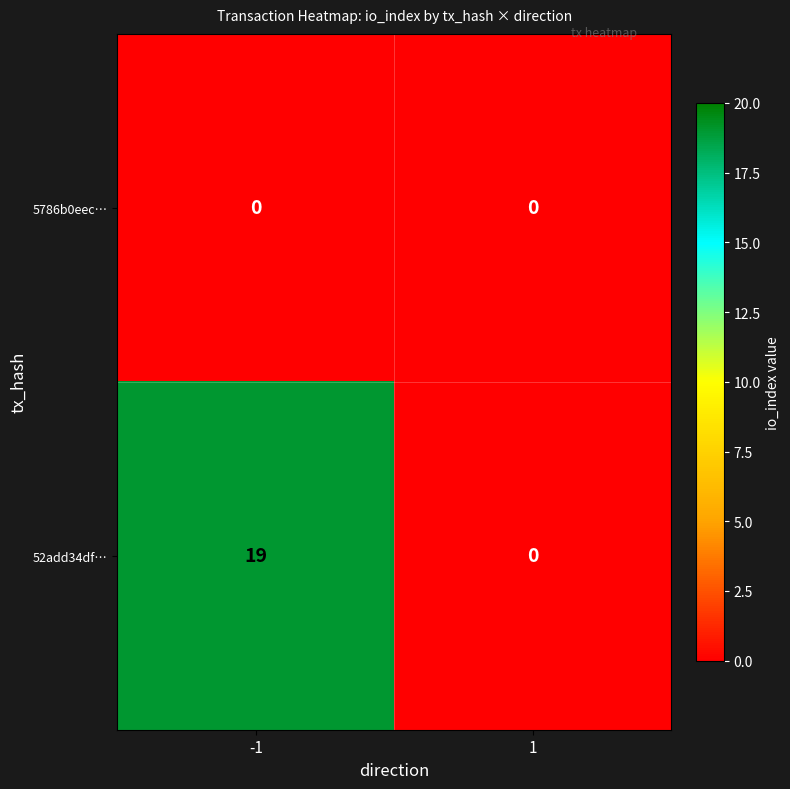

At which category does the chart reach its peak across all series?

-1